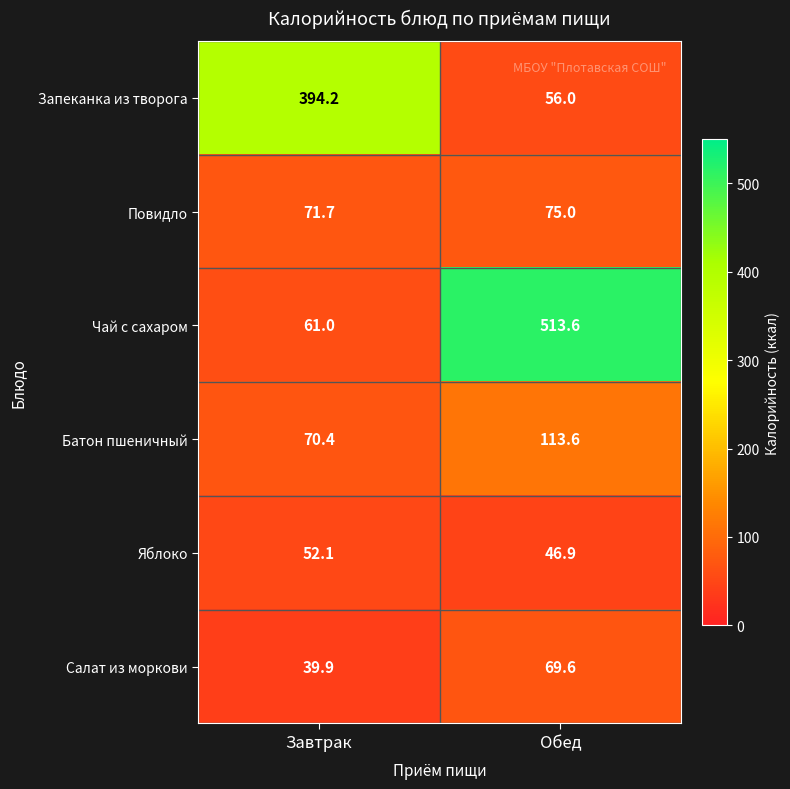

At which category is the sum across all series the highest?

Обед